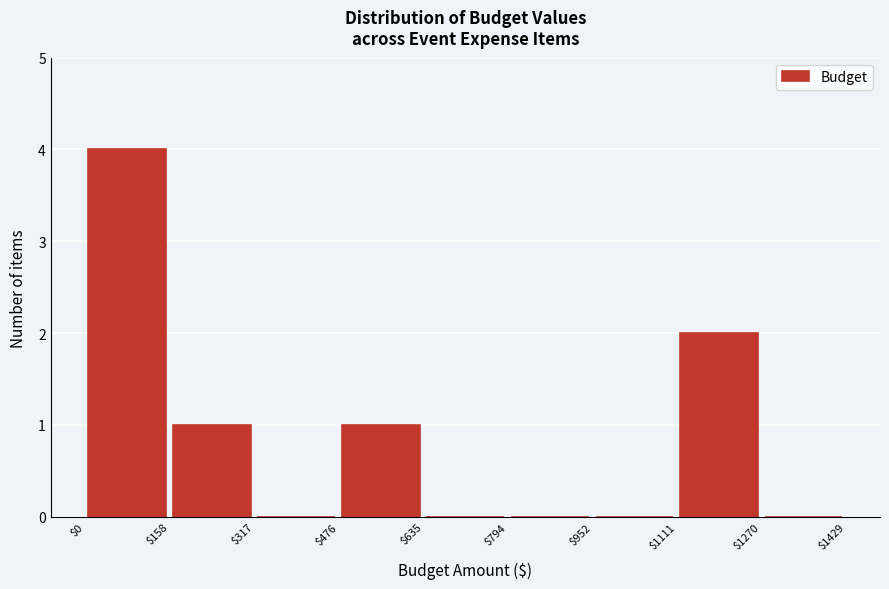

Which range on the x-axis has the tallest bar?

$0 to $158